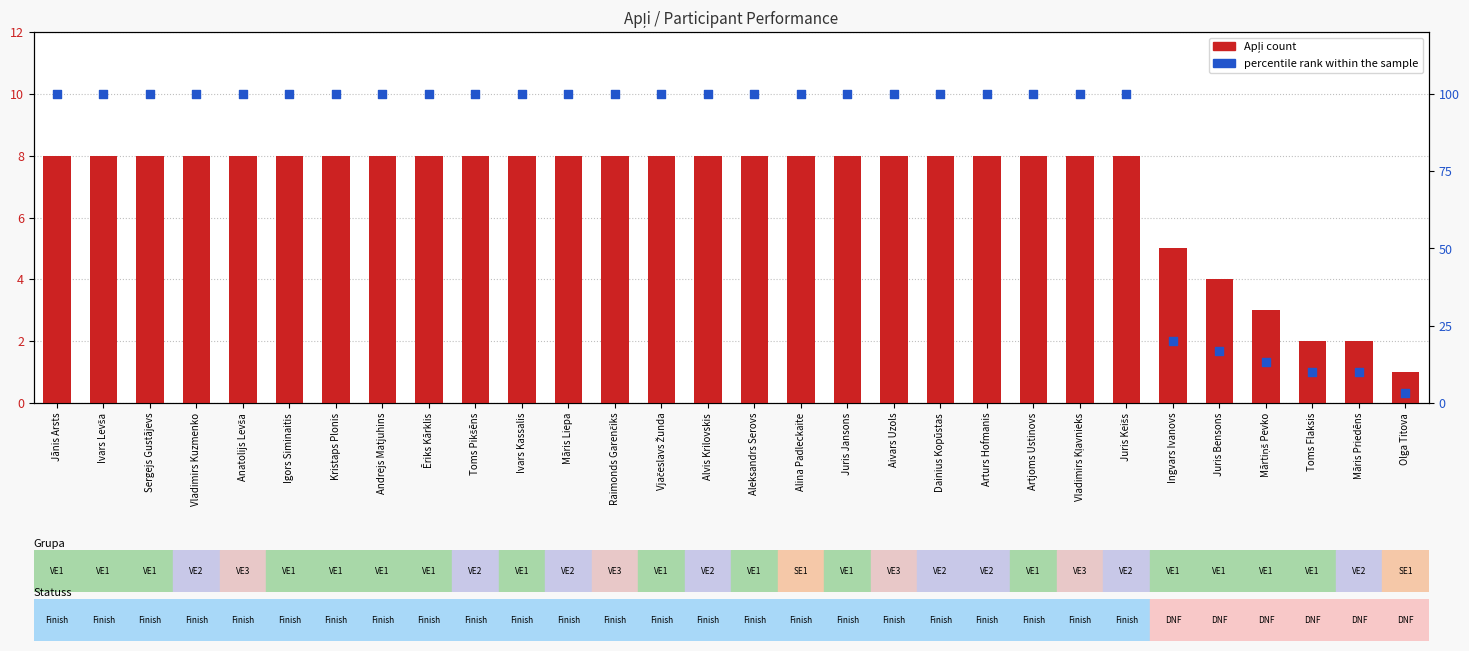

What is the total value across all series at Olga Titova?

4.3